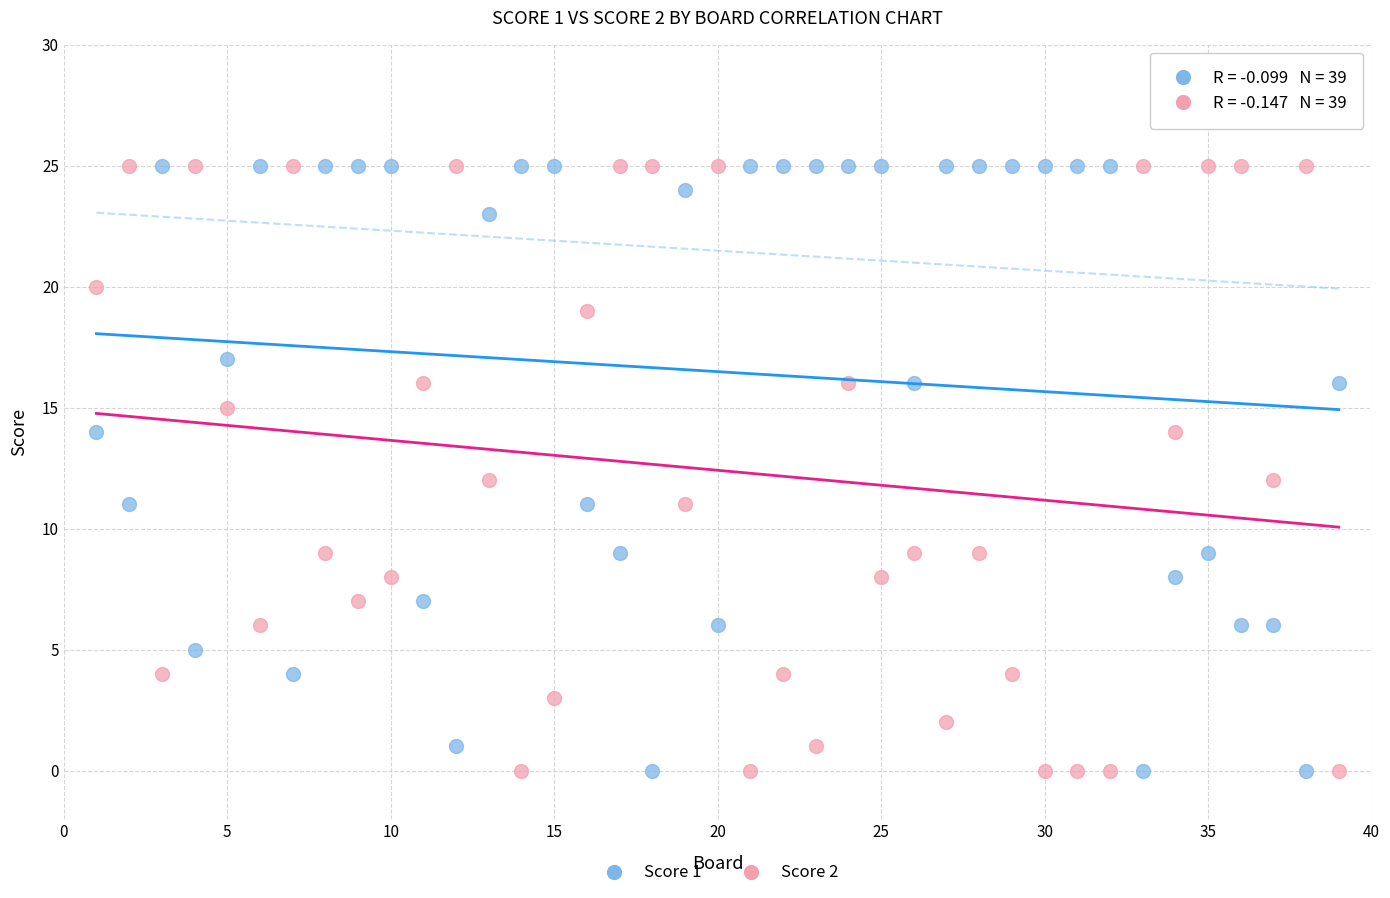

What are all the series names shown in the legend?

Score 1, Score 2